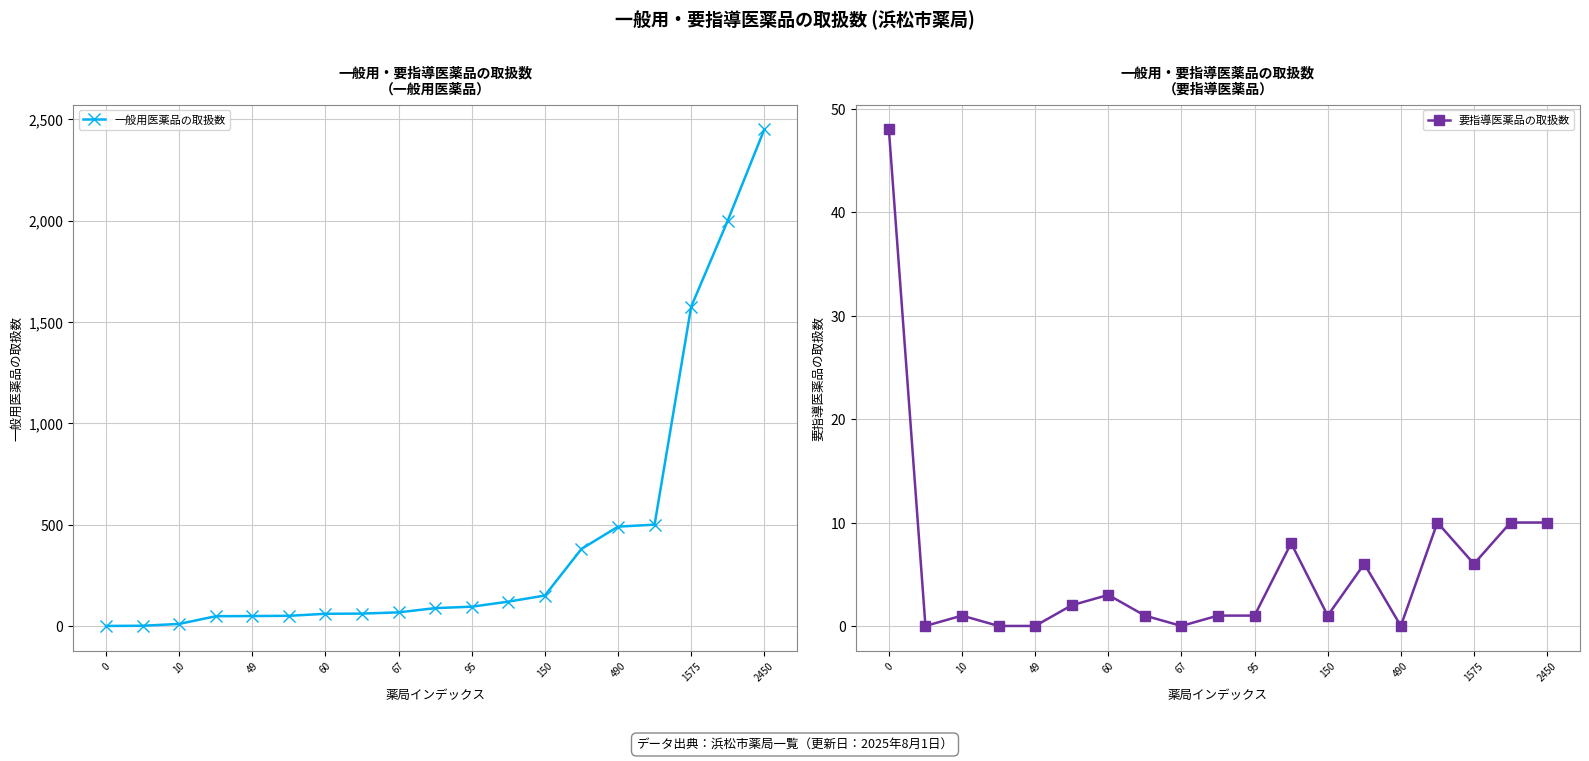

Where is 一般用医薬品の取扱数 nearest to the value 1225?

1575